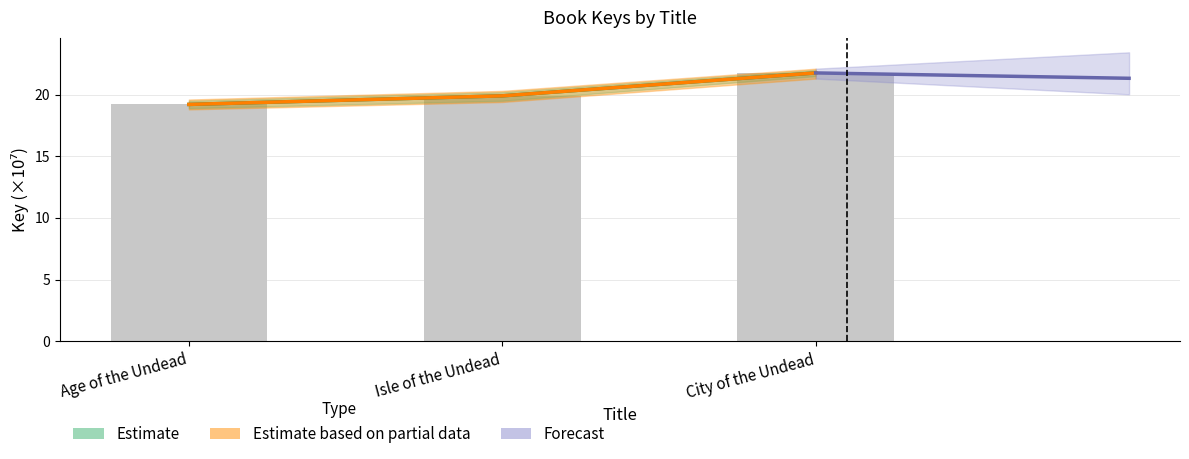

Reading left to right, what are all the values shown in this chart?

Age of the Undead=19.2	Isle of the Undead=19.9	City of the Undead=21.8